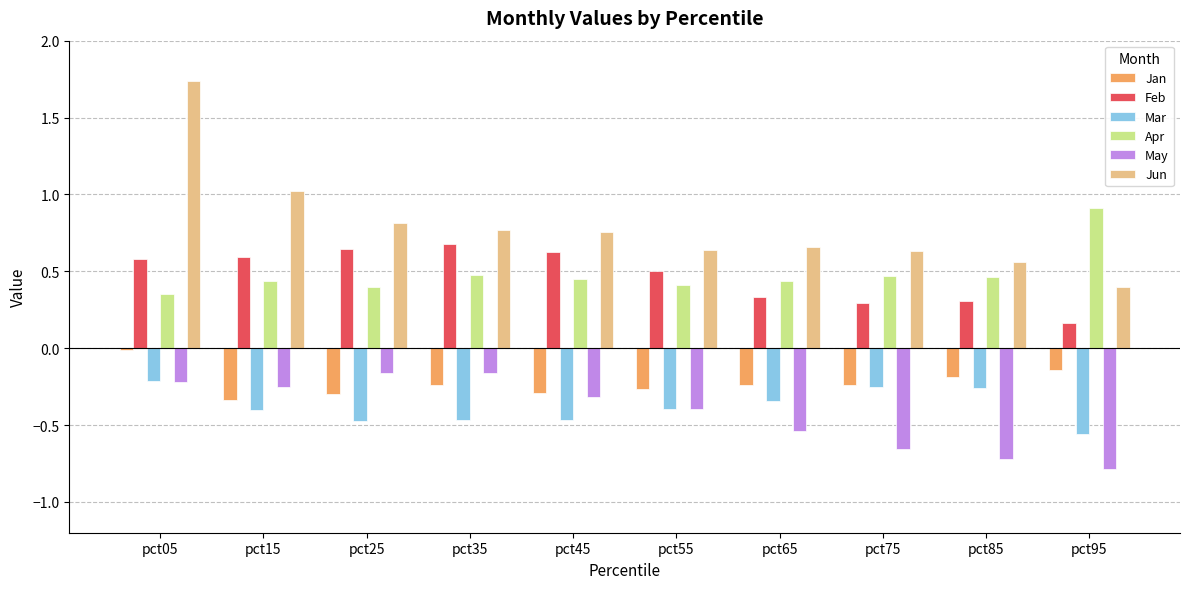

Is it true that Feb equals 0.3 at pct15?

False